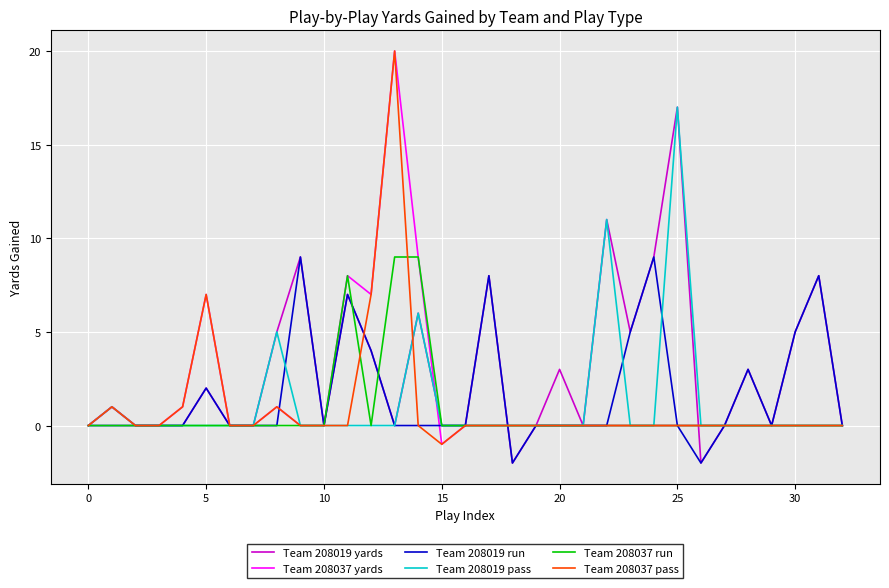

Which series has the largest total across all categories?

Team 208019 yards